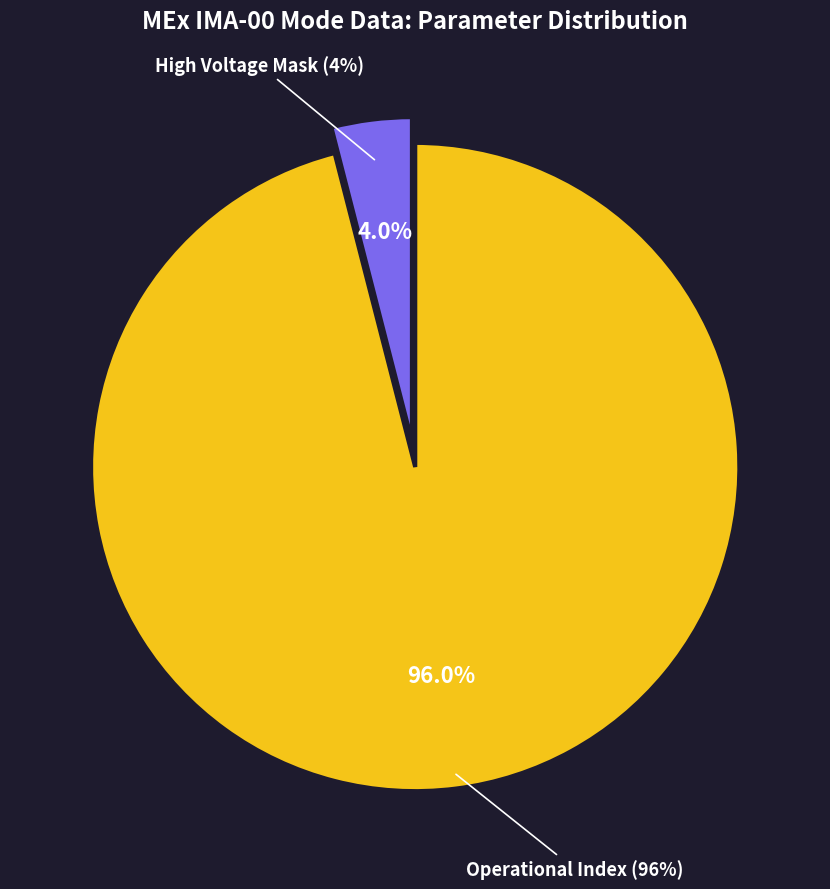

True or false: Energy Cycle Mode accounts for 0% of the total.

True